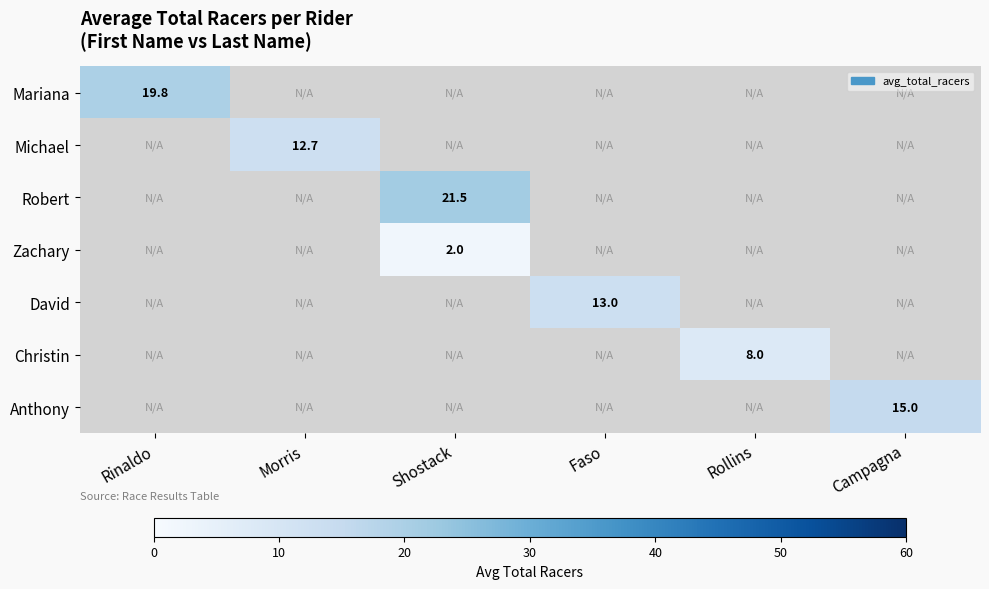

Which label corresponds to the smallest value in the chart?

Shostack